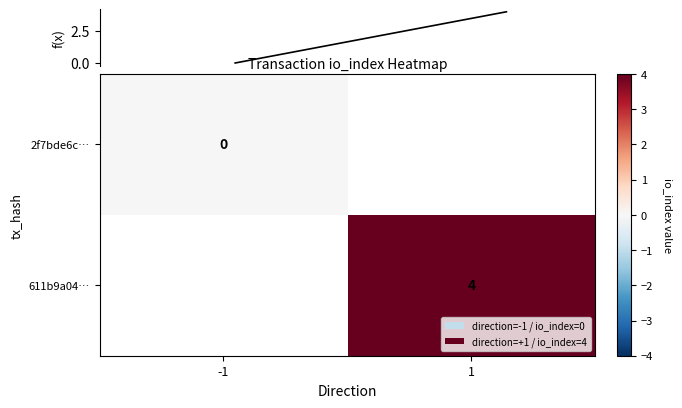

List the labels in order of 2f7bde6c… value, smallest first.

-1, 1